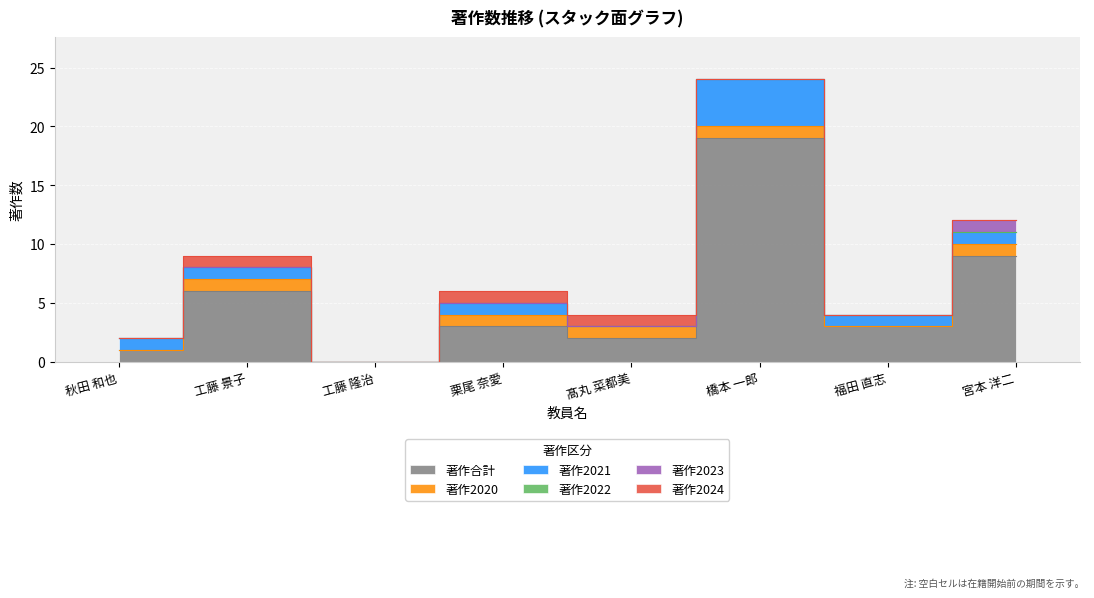

Which has a higher value, 宮本 洋二 or 工藤 隆治?

宮本 洋二